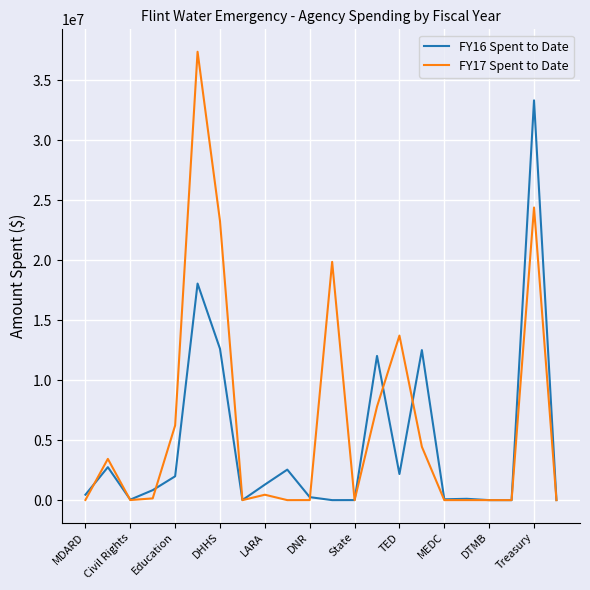

List the series in order of their peak value, lowest first.

FY16 Spent to Date, FY17 Spent to Date